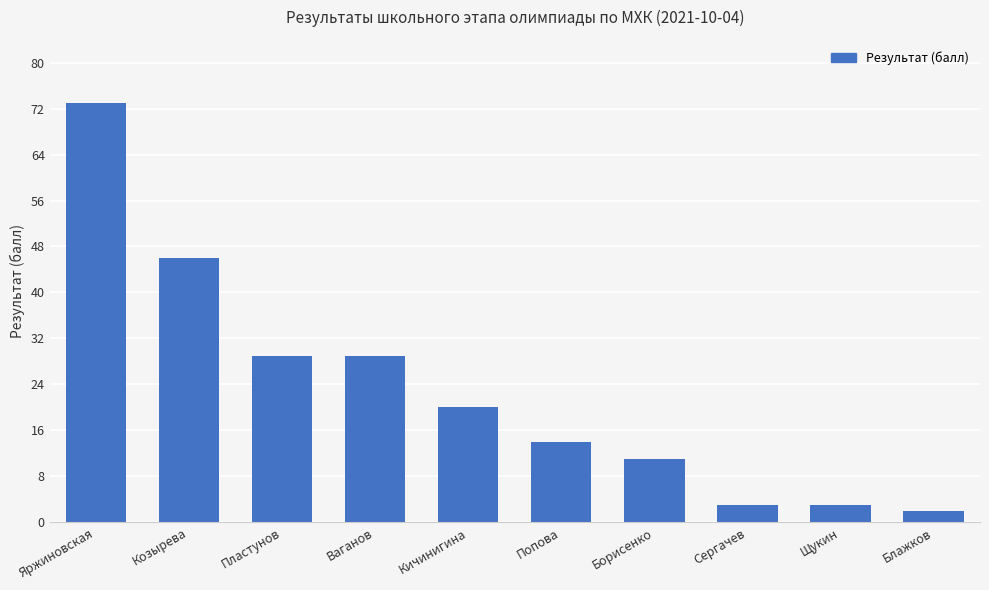

What is the minimum value shown in the chart?

2